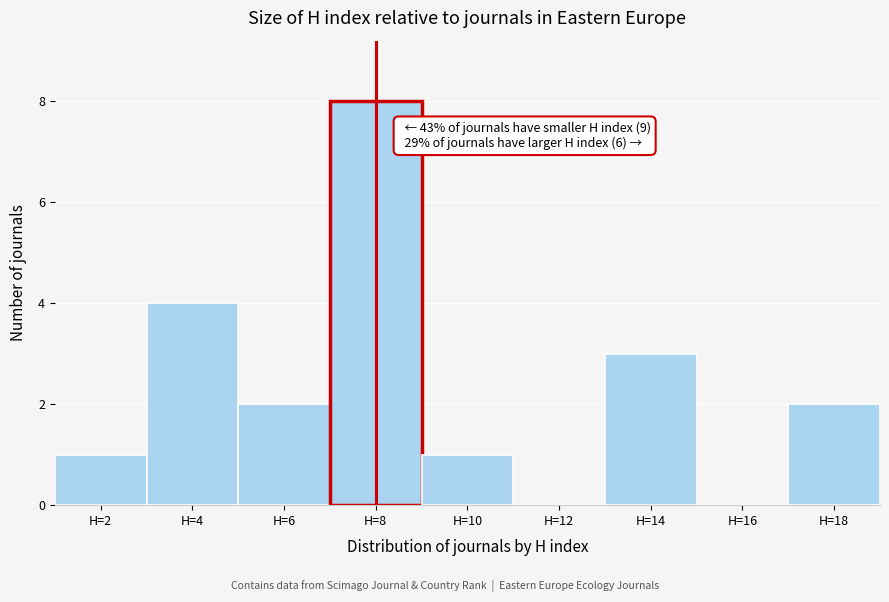

Reading right to left, what are all the values shown in this chart?

H=18=2	H=16=0	H=14=3	H=12=0	H=10=1	H=8=8	H=6=2	H=4=4	H=2=1